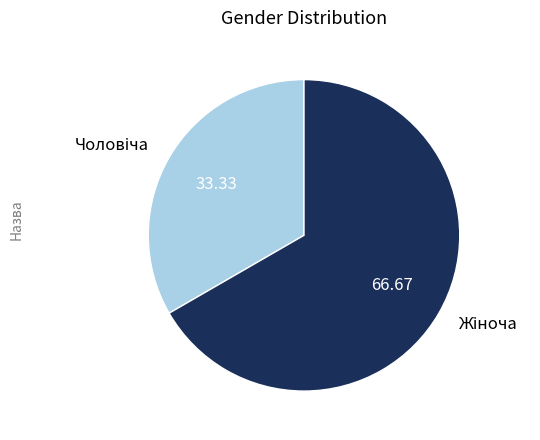

Is there a majority slice in this chart?

Yes